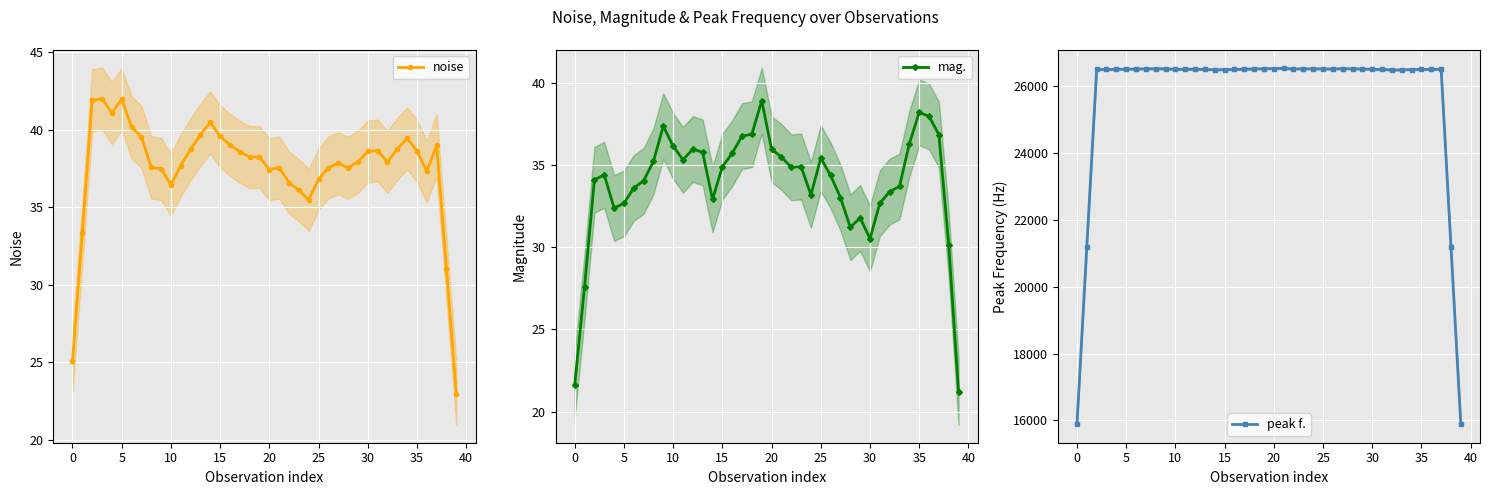

True or false: peak f. and mag. intersect in this chart.

False